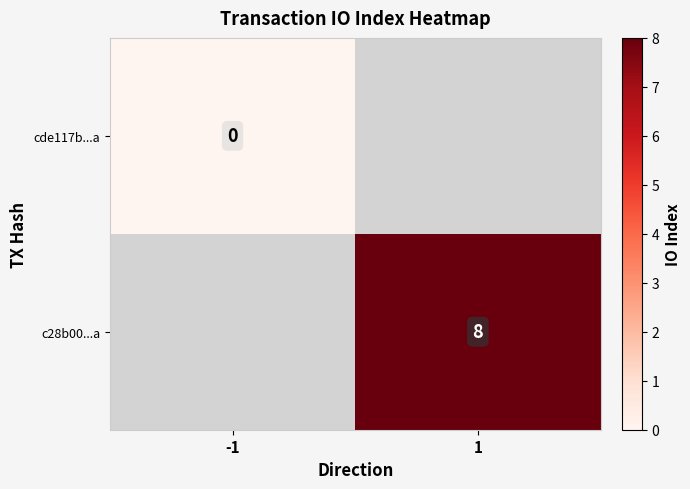

Which label corresponds to the largest value in the chart?

1